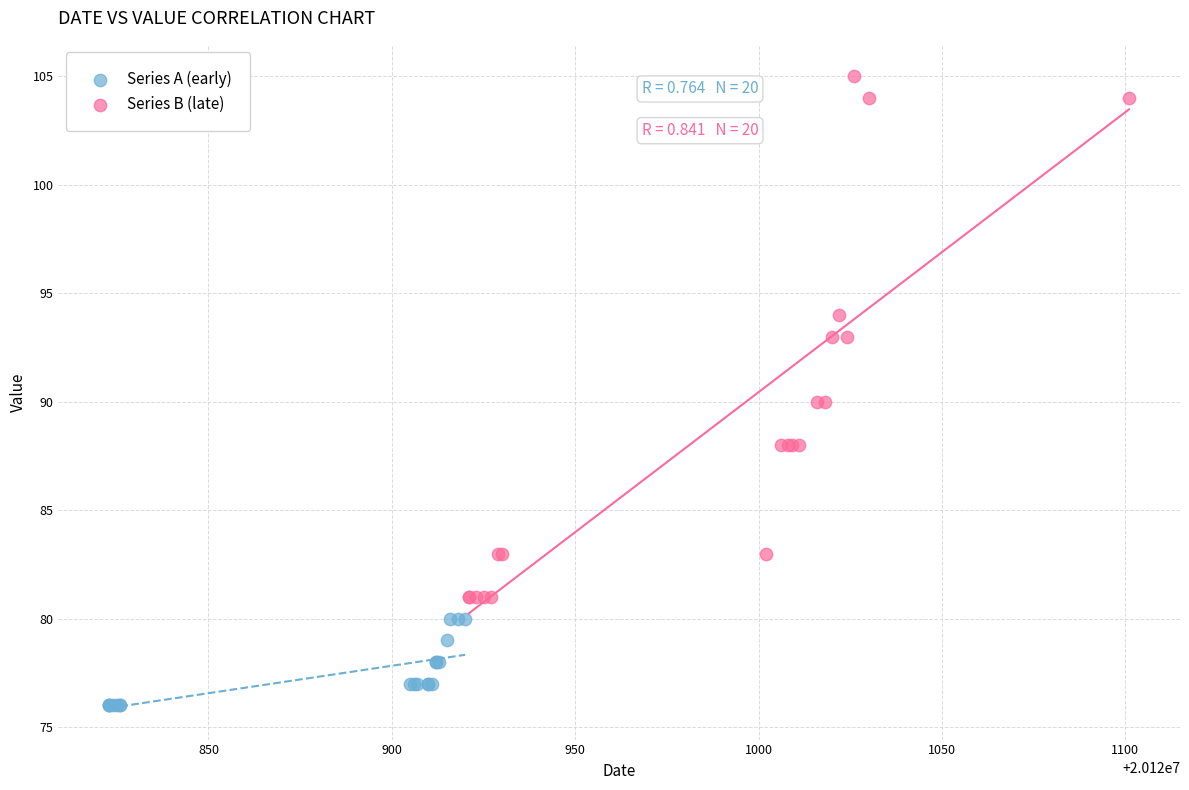

Which series contains the highest Y value?

Series B (late)